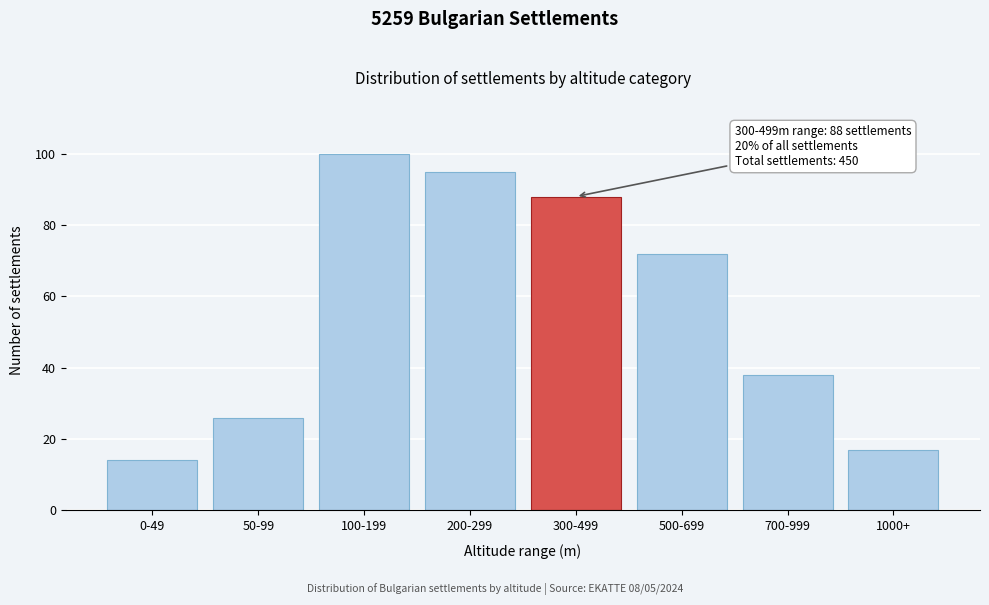

Reading left to right, what are all the values shown in this chart?

14	26	100	95	88	72	38	17